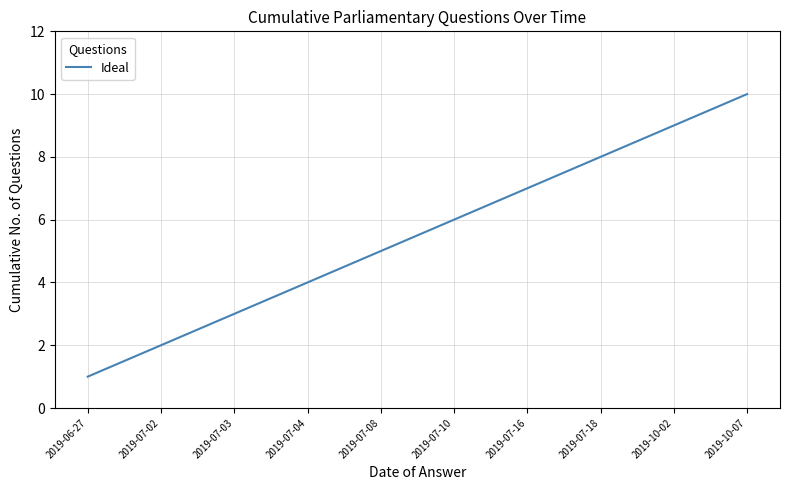

What is the change in value from 2019-07-04 to 2019-07-18?

+4